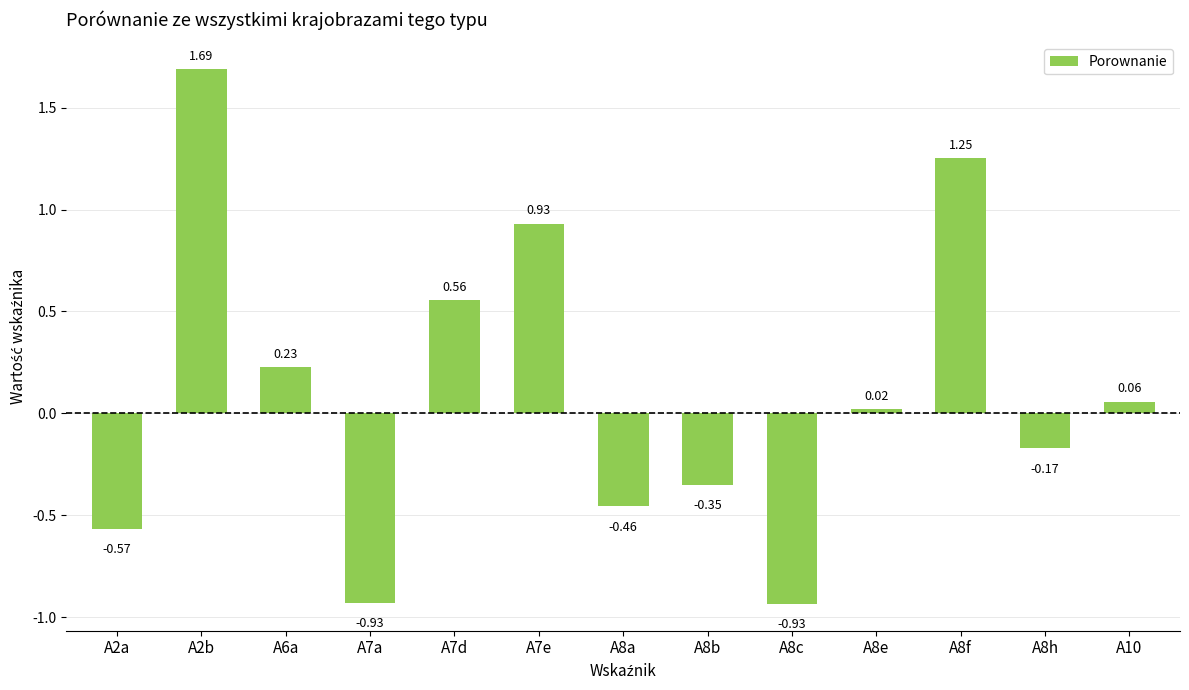

What is the difference between the maximum and minimum values?

2.6